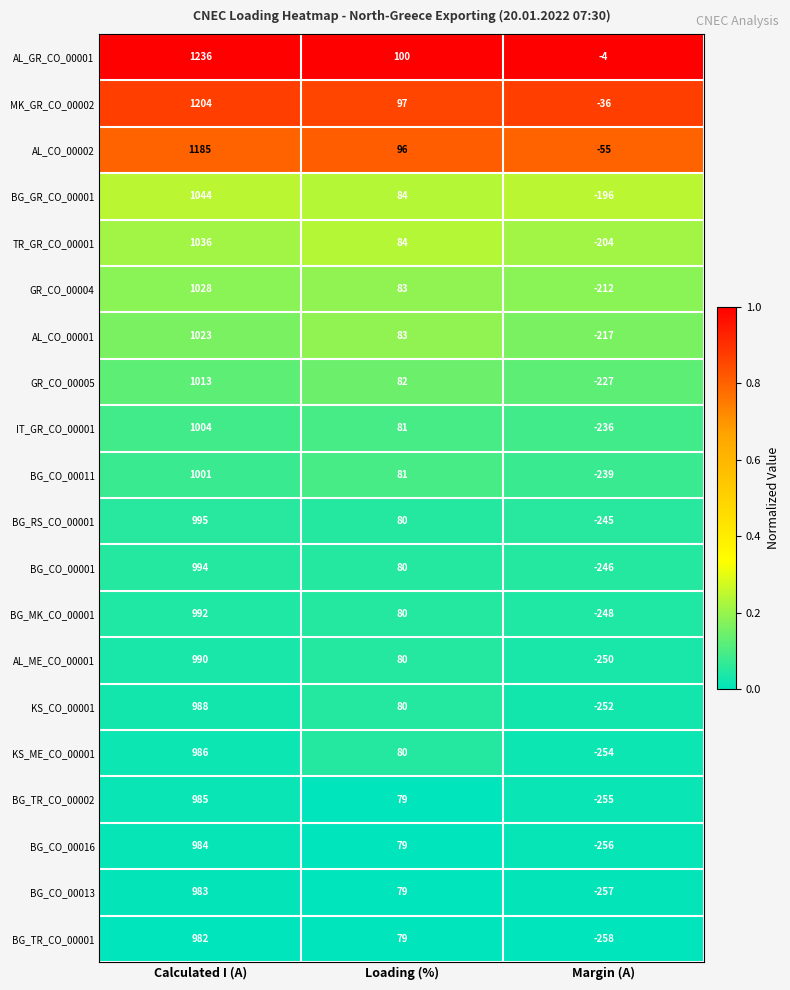

How many BG_RS_CO_00001 values are between -245 and 995?

3